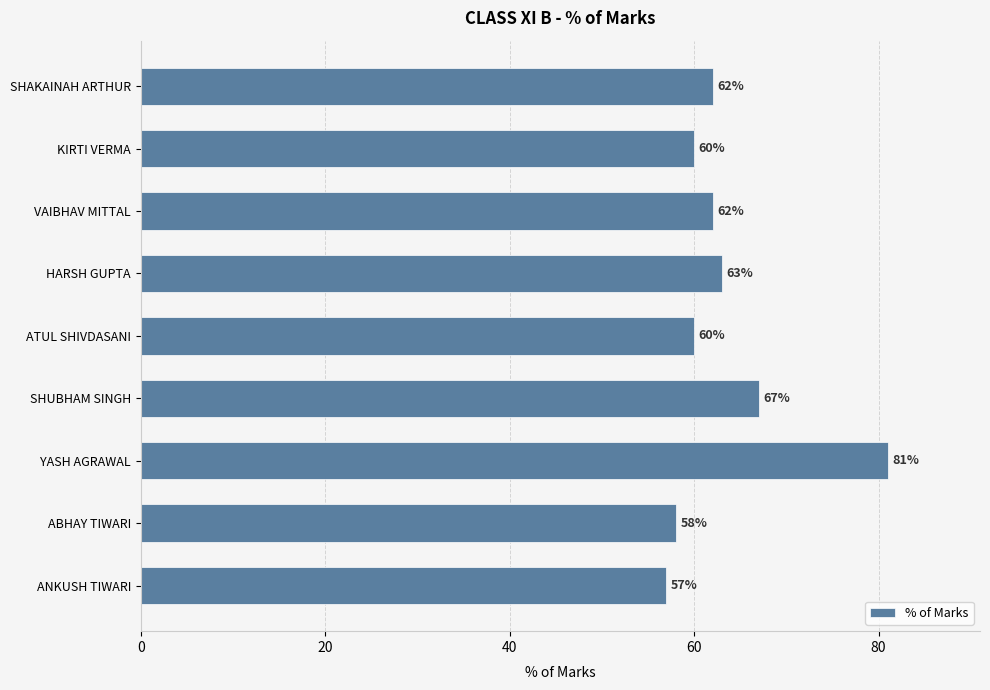

How many distinct data groups are displayed?

1